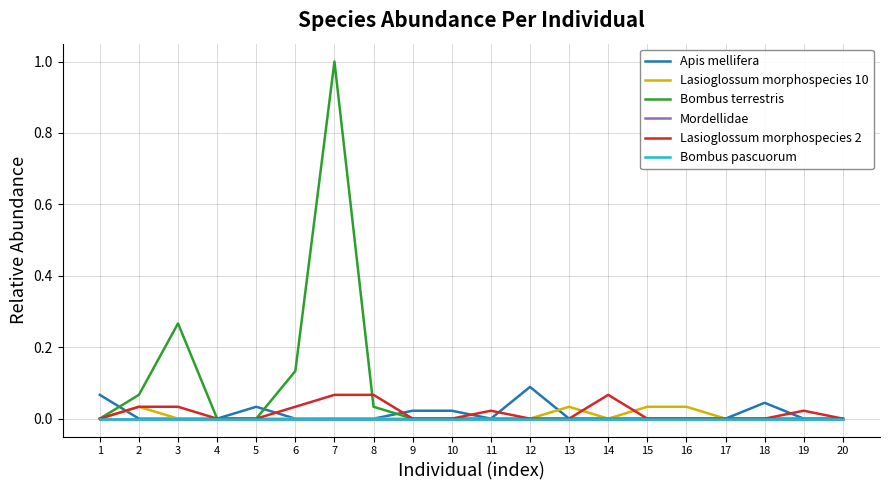

What is the total value across all series at 2?

0.1